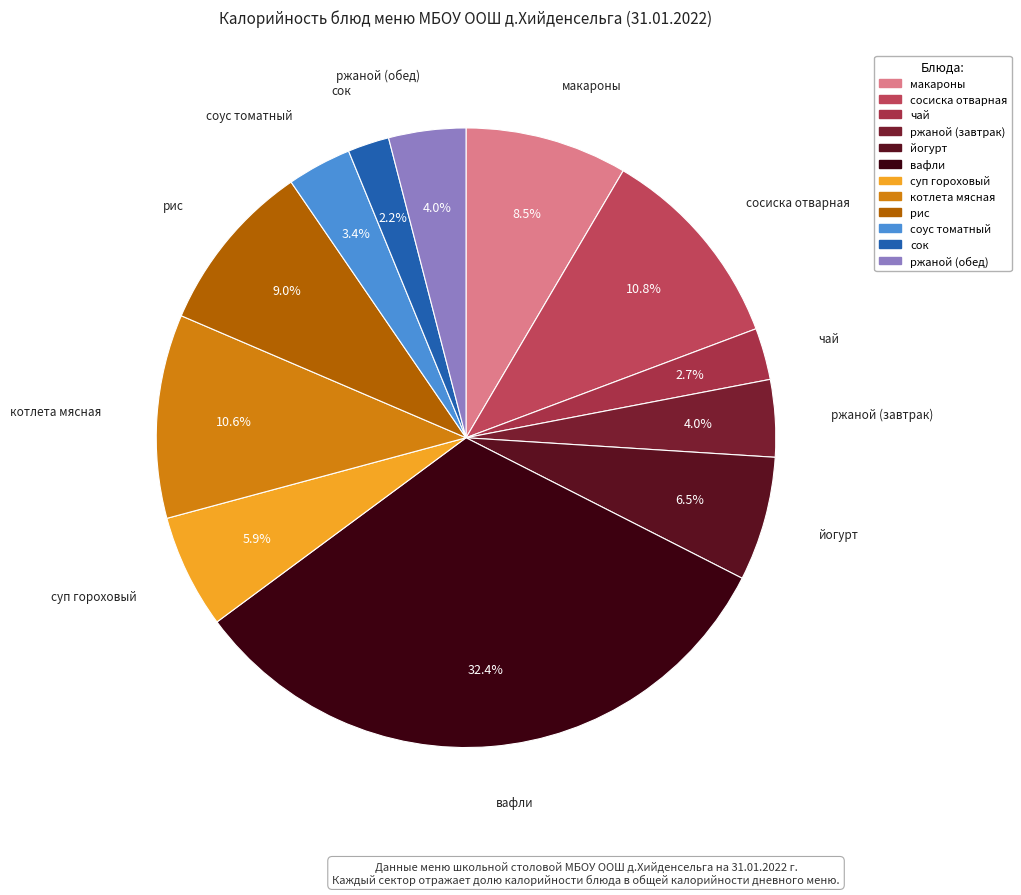

Which category has the biggest portion of the pie?

вафли